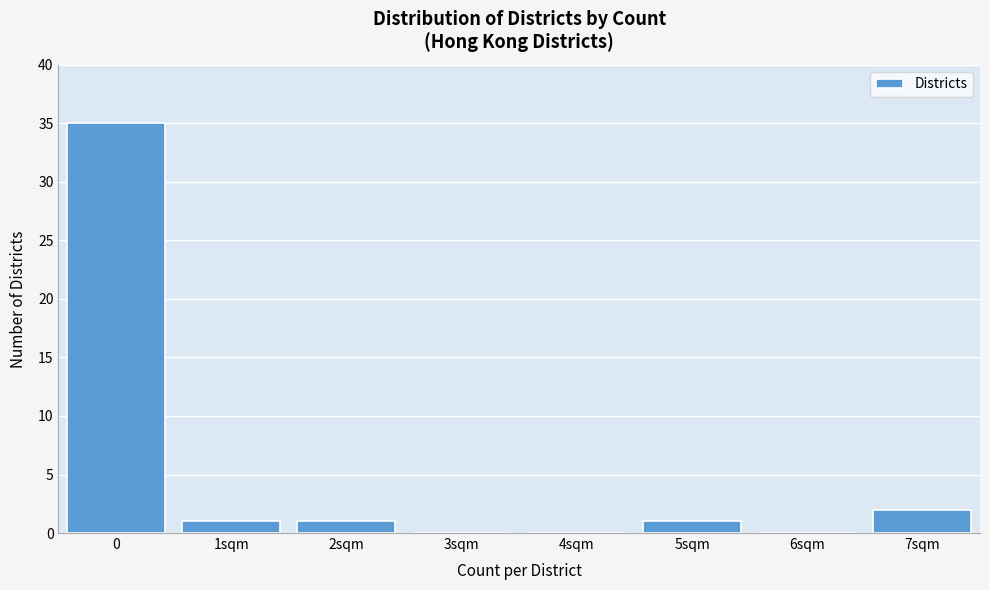

Reading left to right, what are all the values shown in this chart?

0=35	1sqm=1	2sqm=1	3sqm=0	4sqm=0	5sqm=1	6sqm=0	7sqm=2